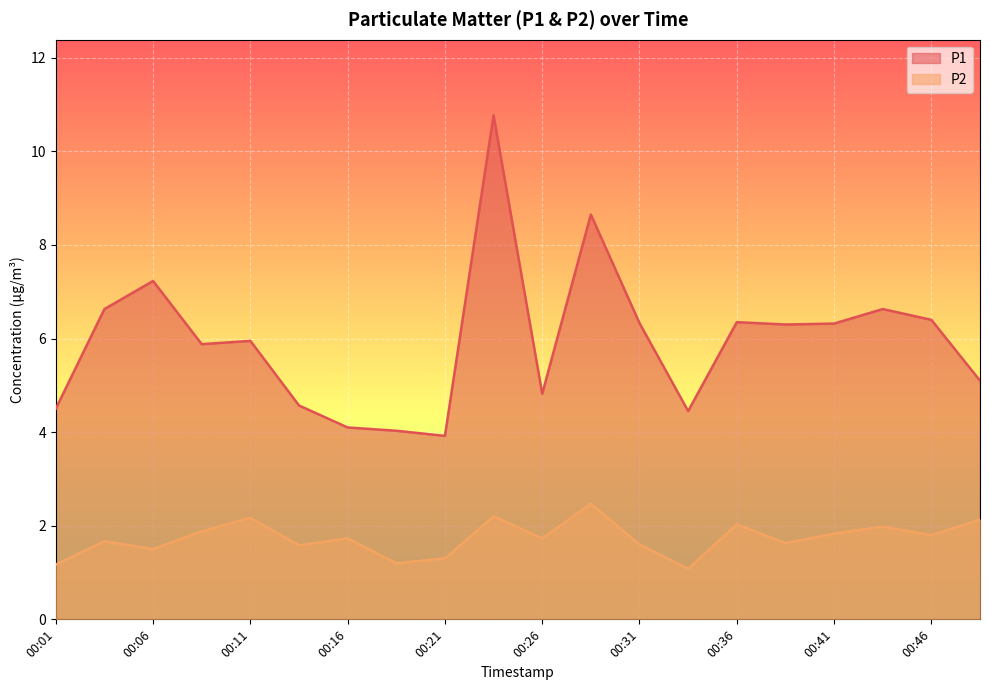

What is the difference between the maximum and second lowest values in the P2 series?

1.3